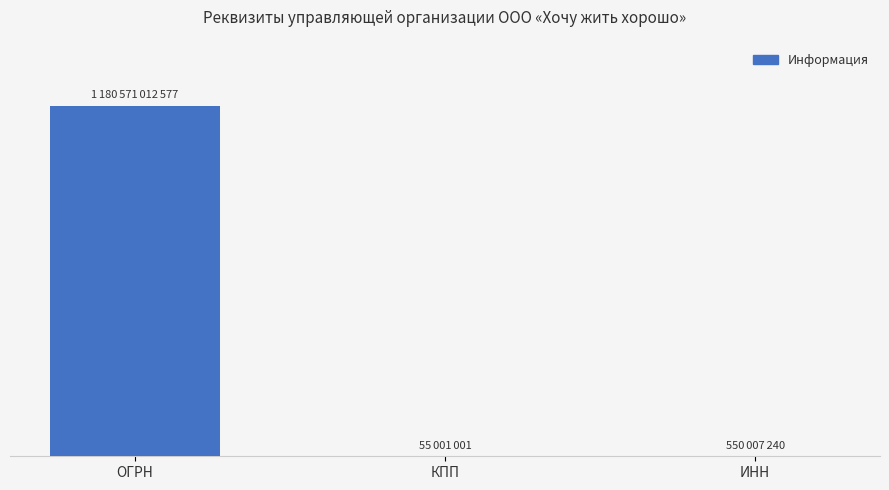

Is it true that the value at ИНН is 256811787?

False